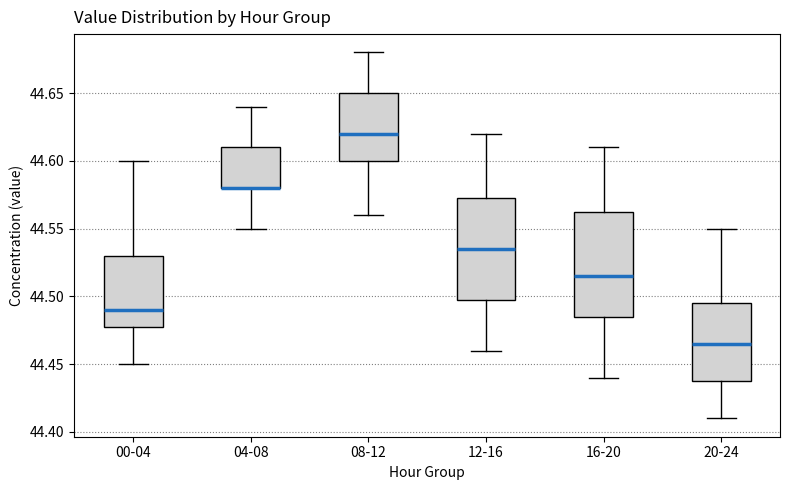

Reading left to right, transcribe this box plot: for each box, give where its median line is, the range the box spans, and where its two whiskers end, as read against the y-axis. The values are not printed on the chart, so give them approximately, as read against the axis.

00-04: median 44.490, box 44.480 to 44.530, whiskers 44.450 to 44.600
04-08: median 44.580 (drawn on the box's lower edge), box 44.580 to 44.610, whiskers 44.550 to 44.640
08-12: median 44.620, box 44.600 to 44.650, whiskers 44.560 to 44.680
12-16: median 44.535, box 44.500 to 44.575, whiskers 44.460 to 44.620
16-20: median 44.515, box 44.485 to 44.565, whiskers 44.440 to 44.610
20-24: median 44.465, box 44.440 to 44.495, whiskers 44.410 to 44.550